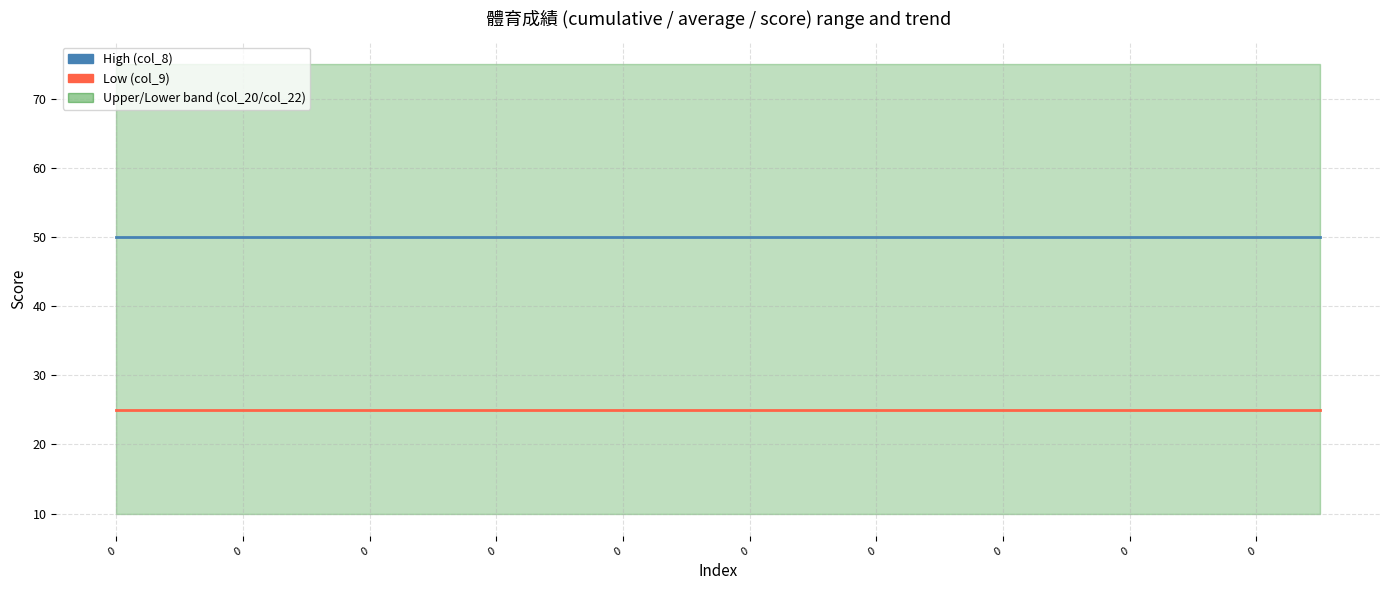

True or false: Low and High cross at least once.

False